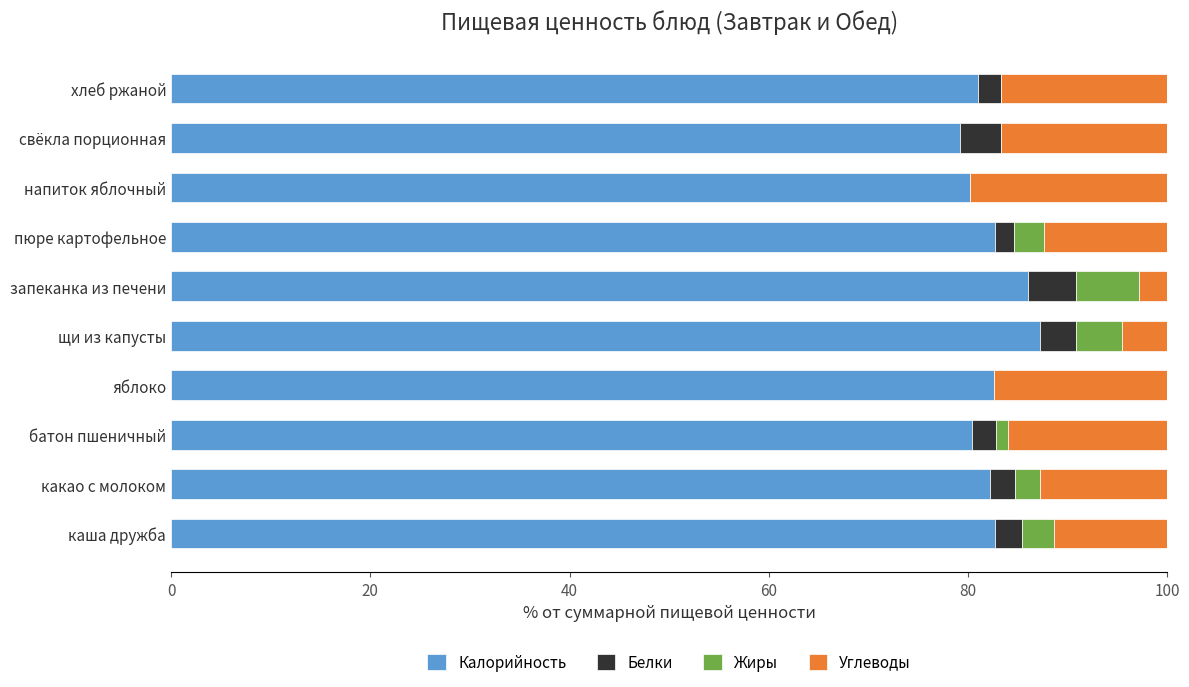

What is the total value across all series at свёкла порционная?

100.0